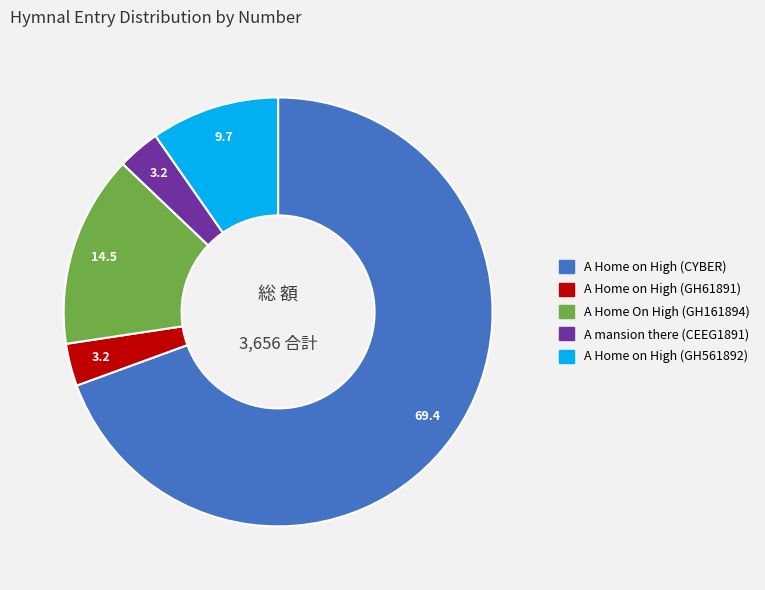

Is the sum of A Home On High (GH161894) and A Home on High (GH561892) greater than half?

No